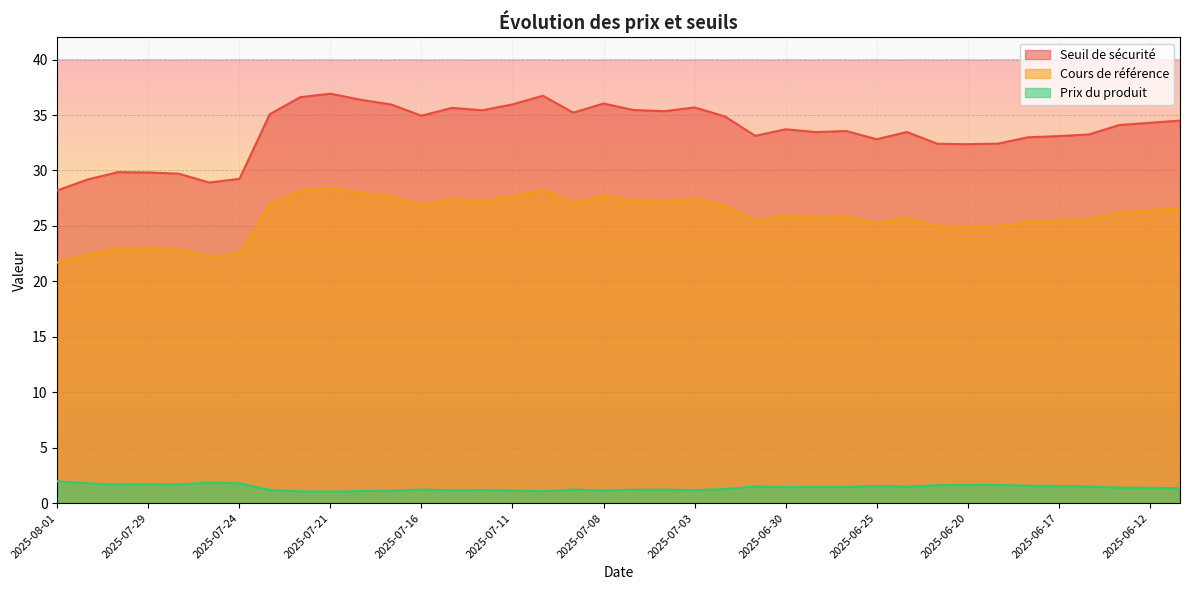

What is the sum of all Prix du produit values?

53.6